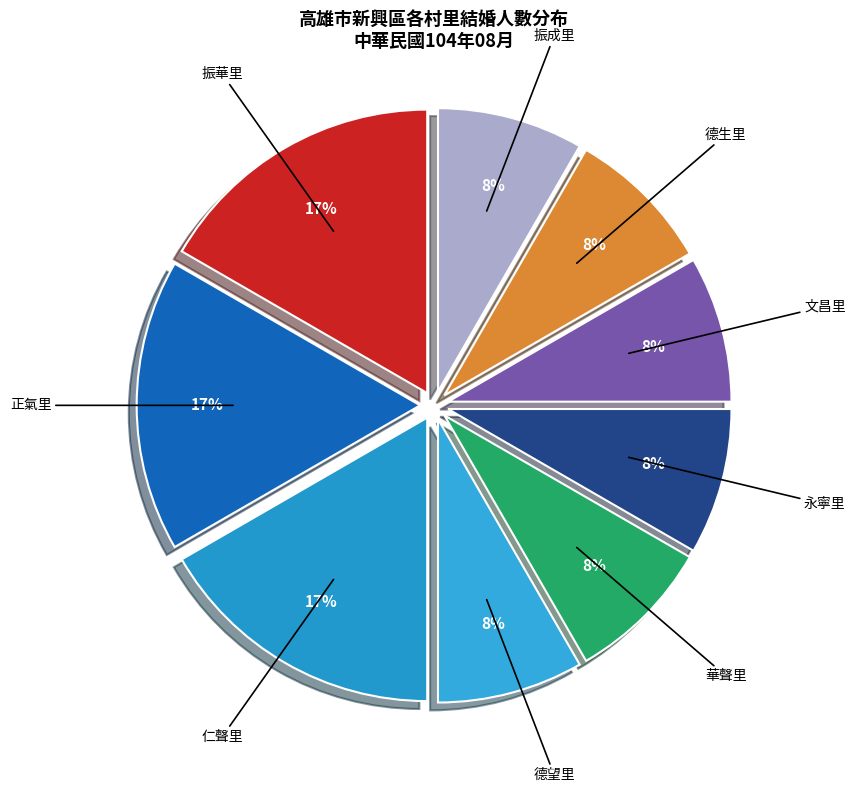

Count the number of slices in the pie.

9